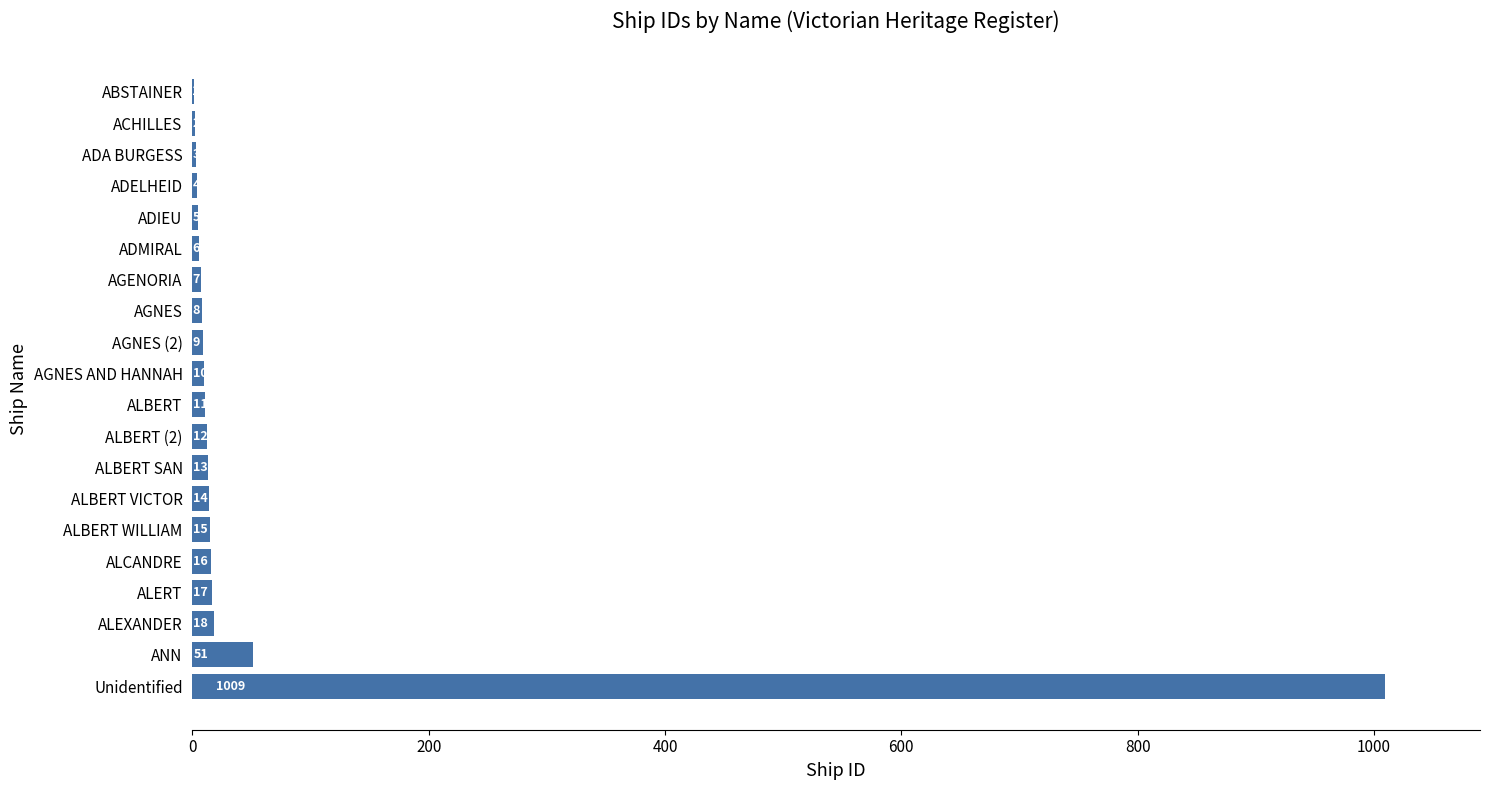

Where is the data nearest to the value 505?

ANN